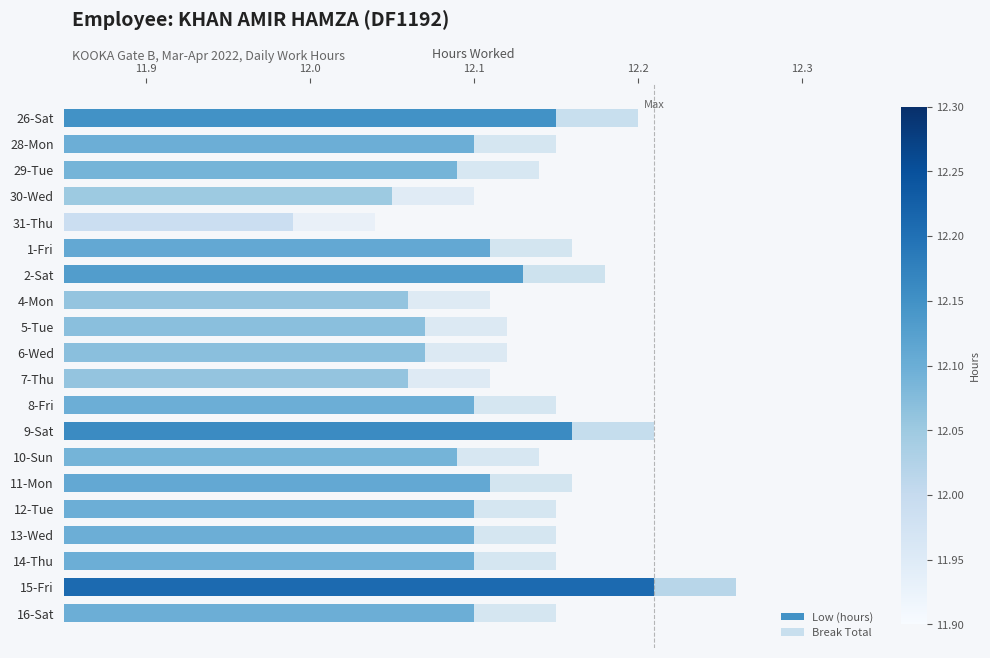

Is the value of Low (hours) at 9 greater than the value of Break Total at 11.9?

Yes